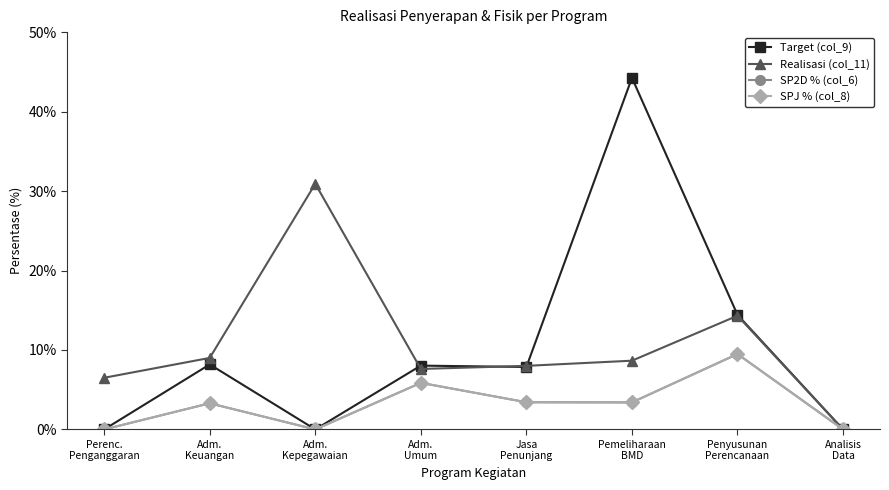

What is the label of the 7th point from the left?

Penyusunan
Perencanaan